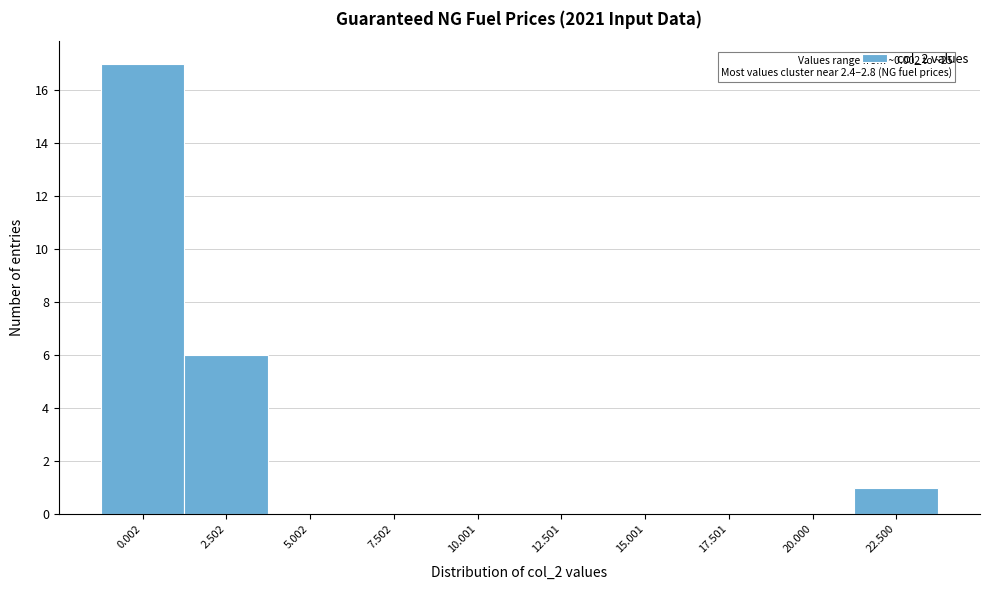

Reading left to right, extract all data points from this chart.

0.002=17	2.502=6	5.002=0	7.502=0	10.001=0	12.501=0	15.001=0	17.501=0	20.000=0	22.500=1